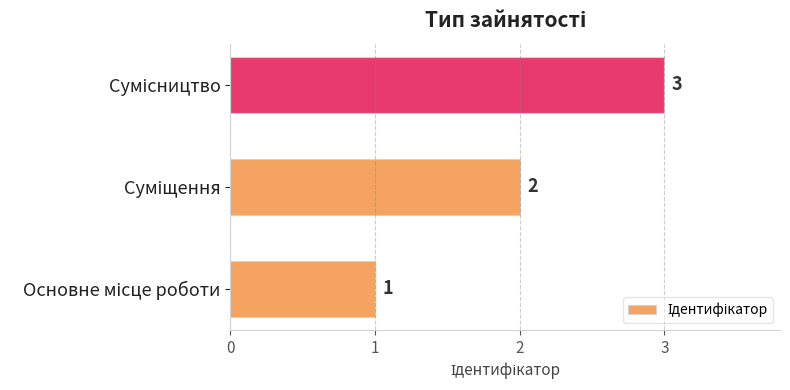

What is the maximum value shown in the chart?

3